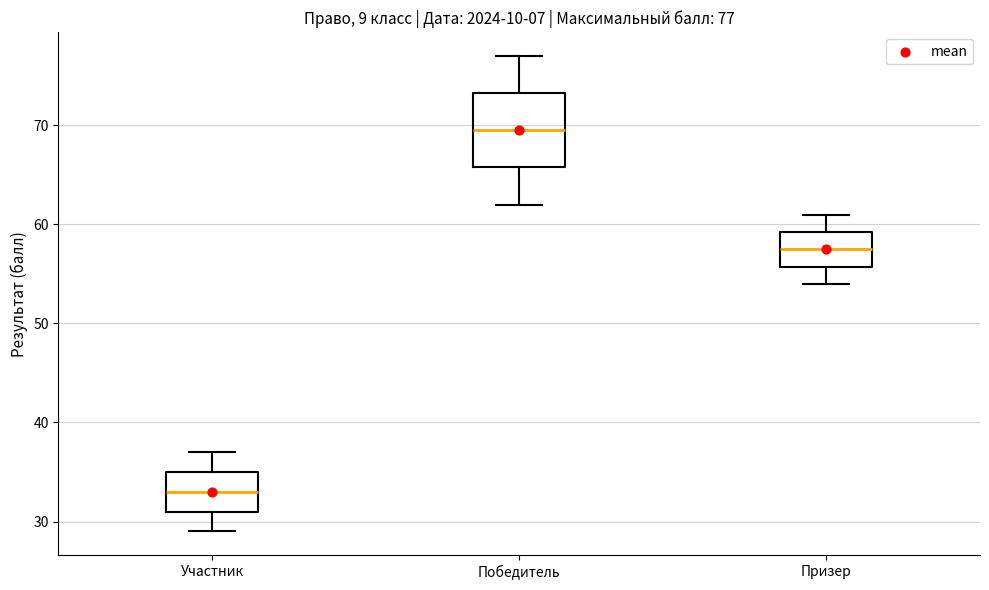

Which box is the tallest, from its lower edge to its upper edge?

Победитель